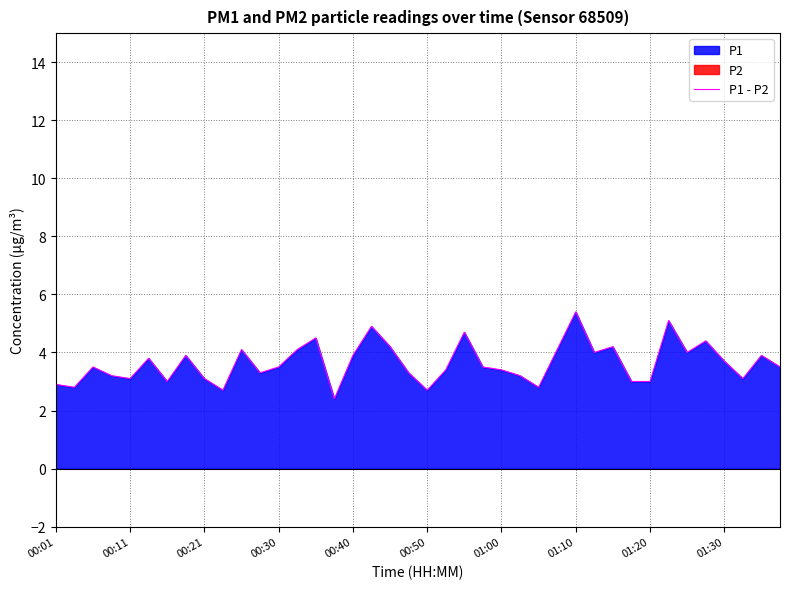

What is the value of the 1st point from the left?

2.9